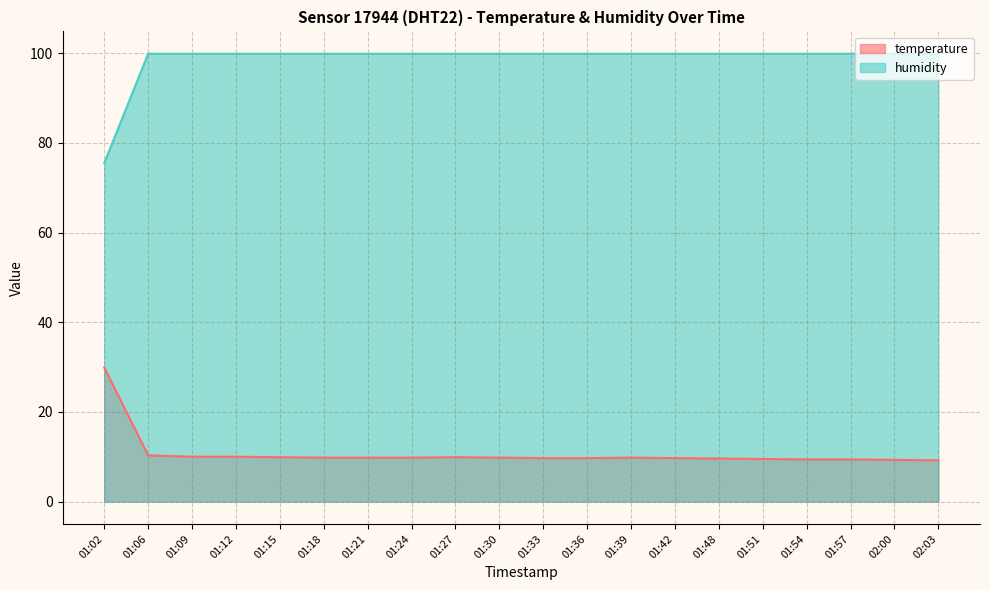

True or false: temperature and humidity cross at least once.

False